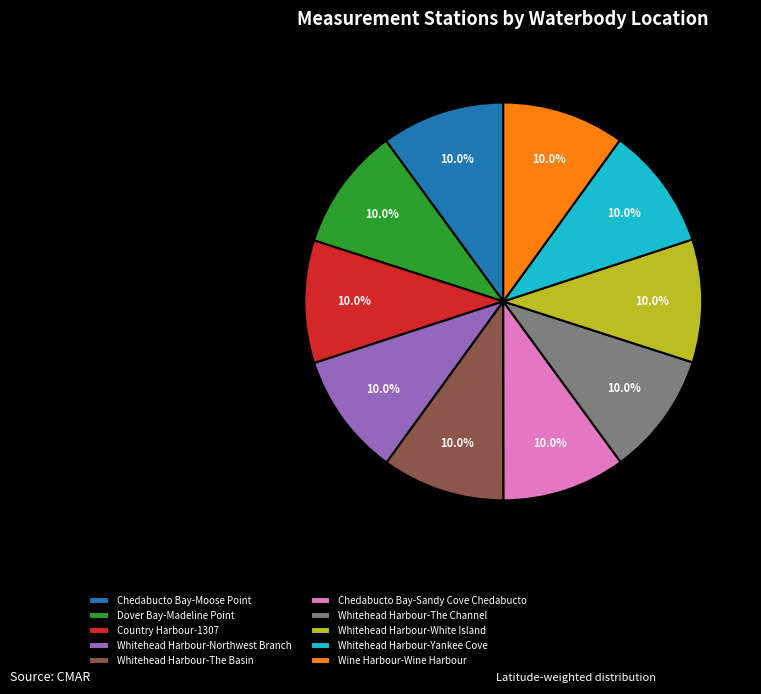

Is there a majority slice in this chart?

No